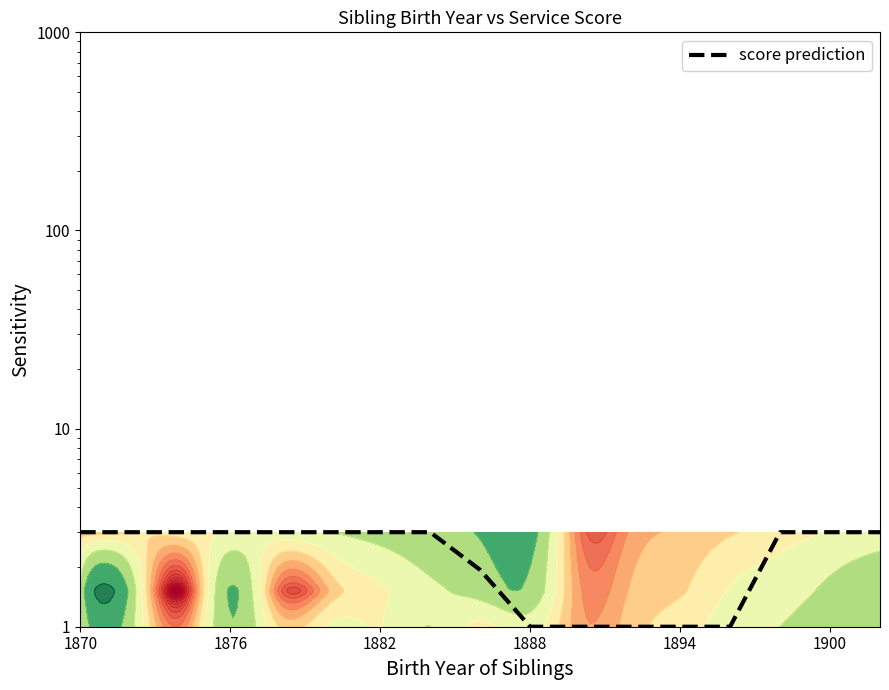

Count the values in the range 1 to 3.

17